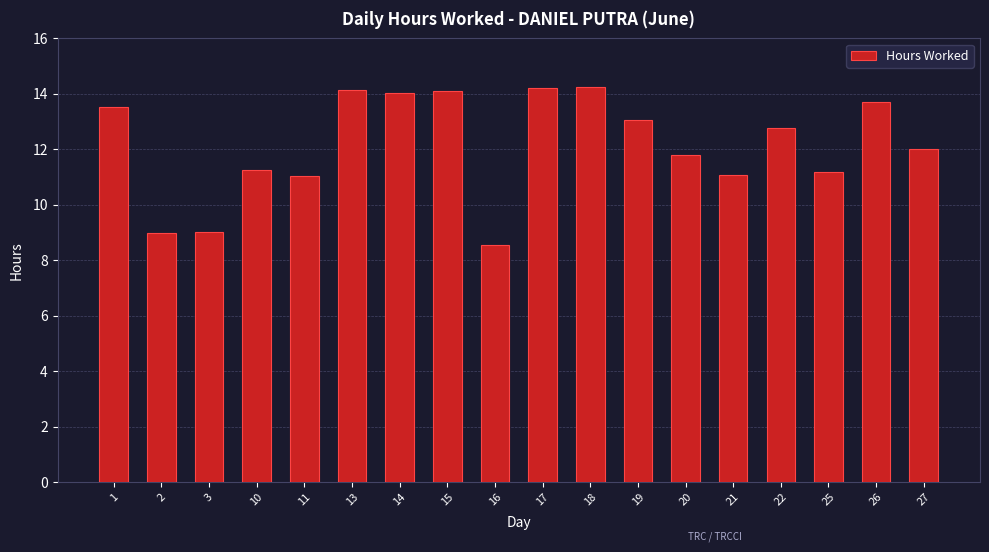

Which category has the lowest value across all series?

16